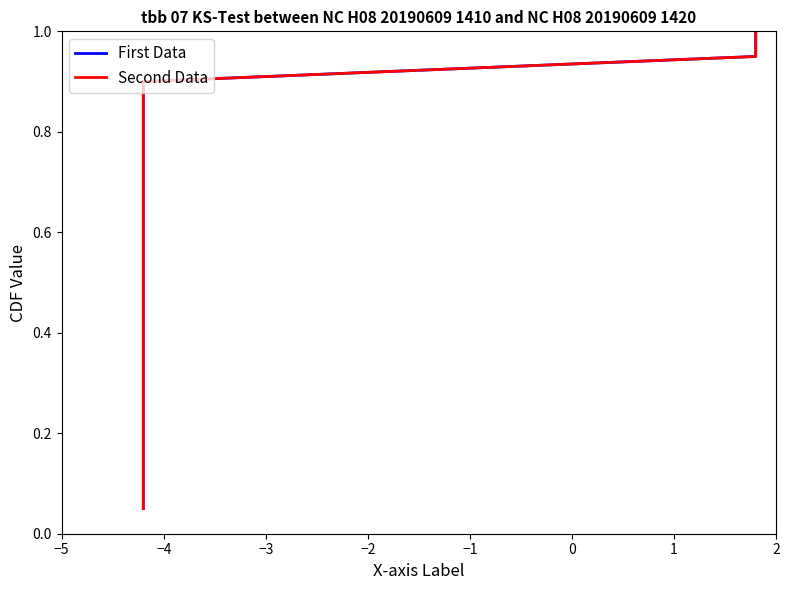

What is the difference between the maximum and minimum values in the Second Data series?

0.9